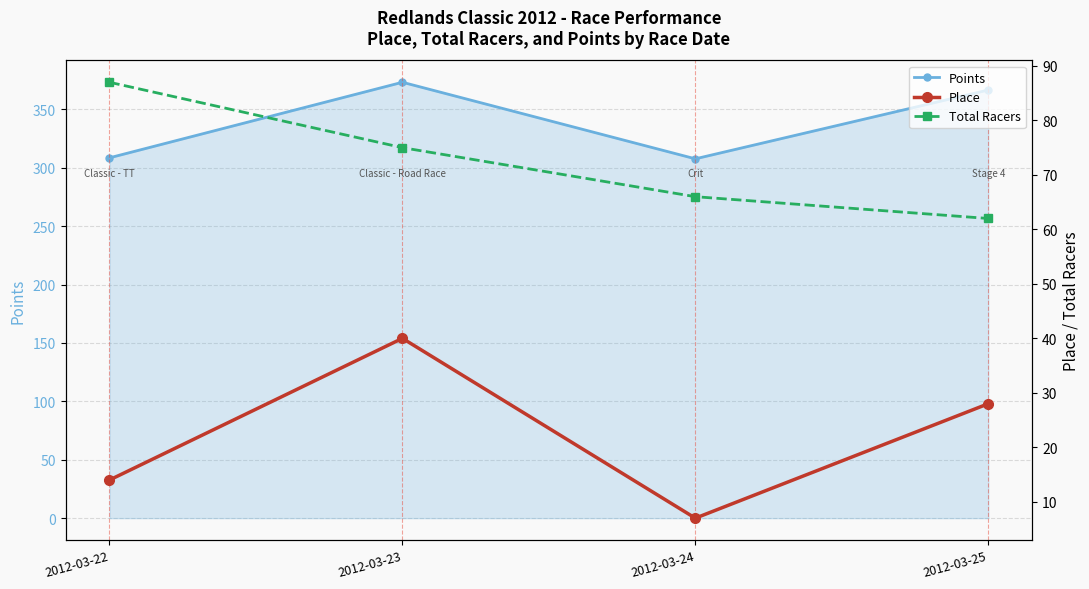

At 2012-03-25, list the series in order from largest to smallest.

Points, Total Racers, Place